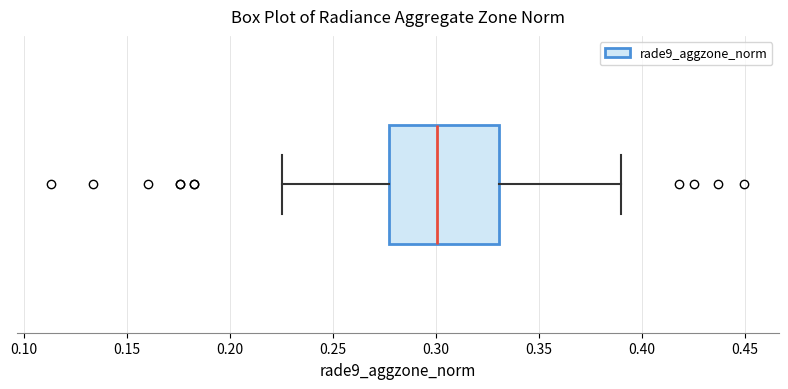

Transcribe this box plot: give where the median line is, the range the box spans, and where the two whiskers end, as read against the x-axis. The values are not printed on the chart, so give them approximately, as read against the axis.

median 0.300, box 0.275 to 0.330, whiskers 0.225 to 0.390